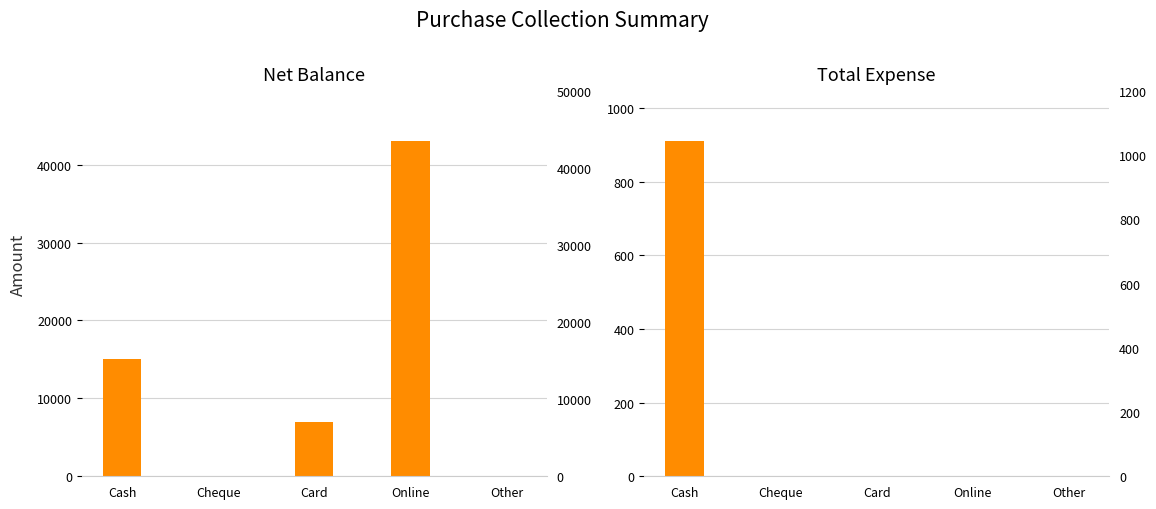

What position from the left is Card?

3